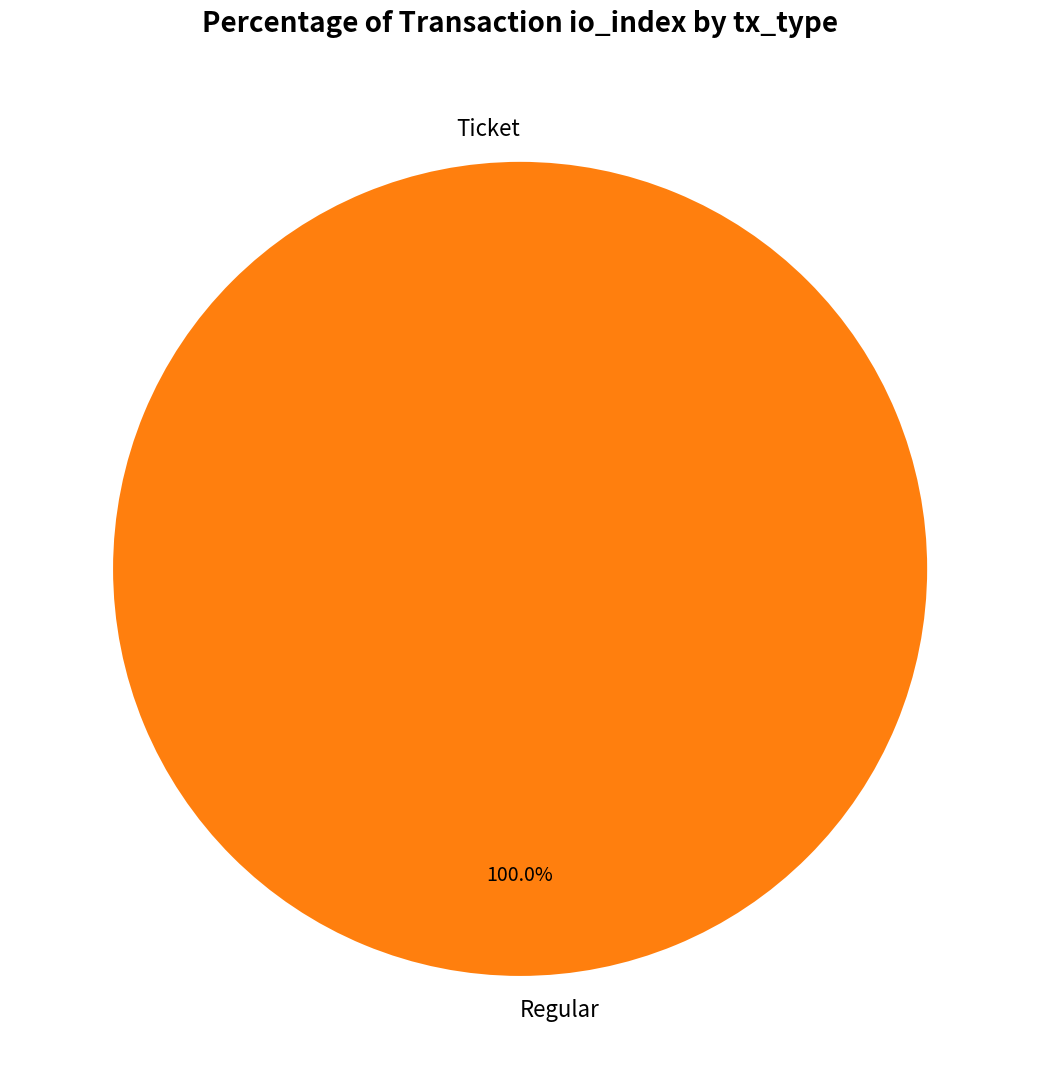

What percentage do Regular and Ticket together represent?

100.0%